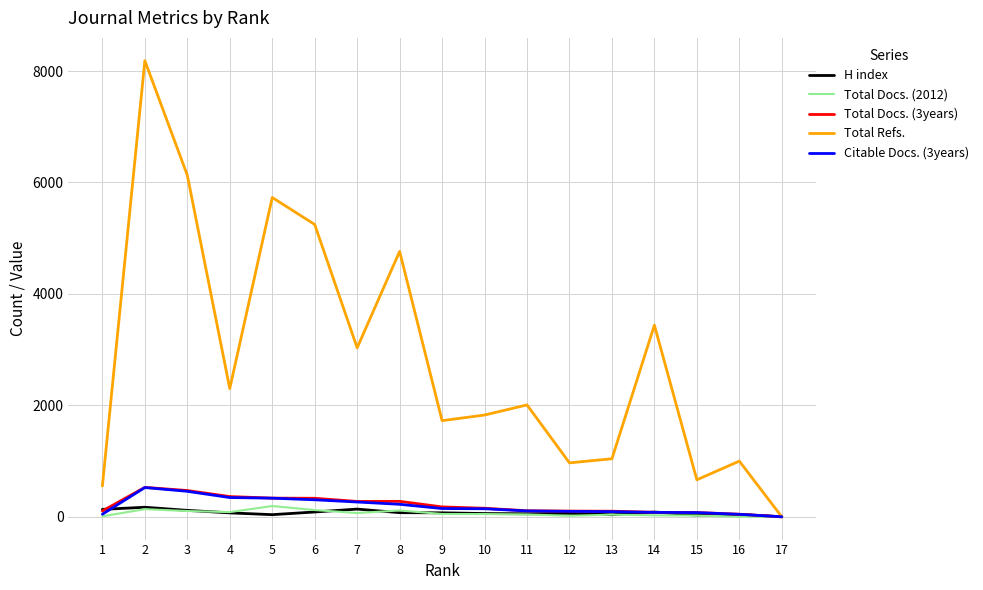

How many lines are shown in the chart?

5